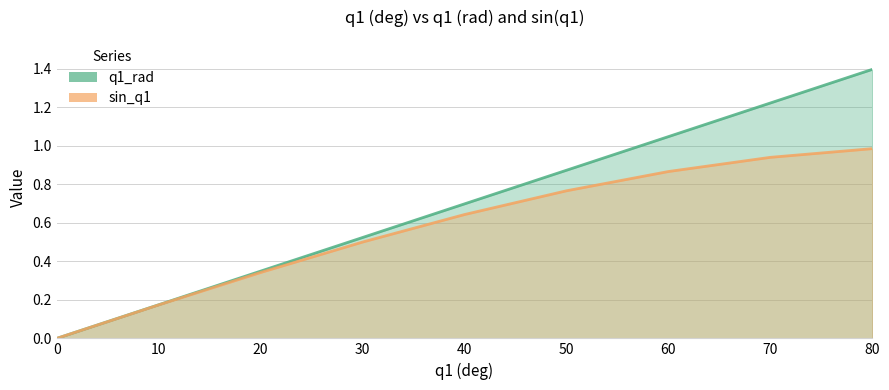

True or false: sin_q1 has more than 1 points higher than both neighbors.

False